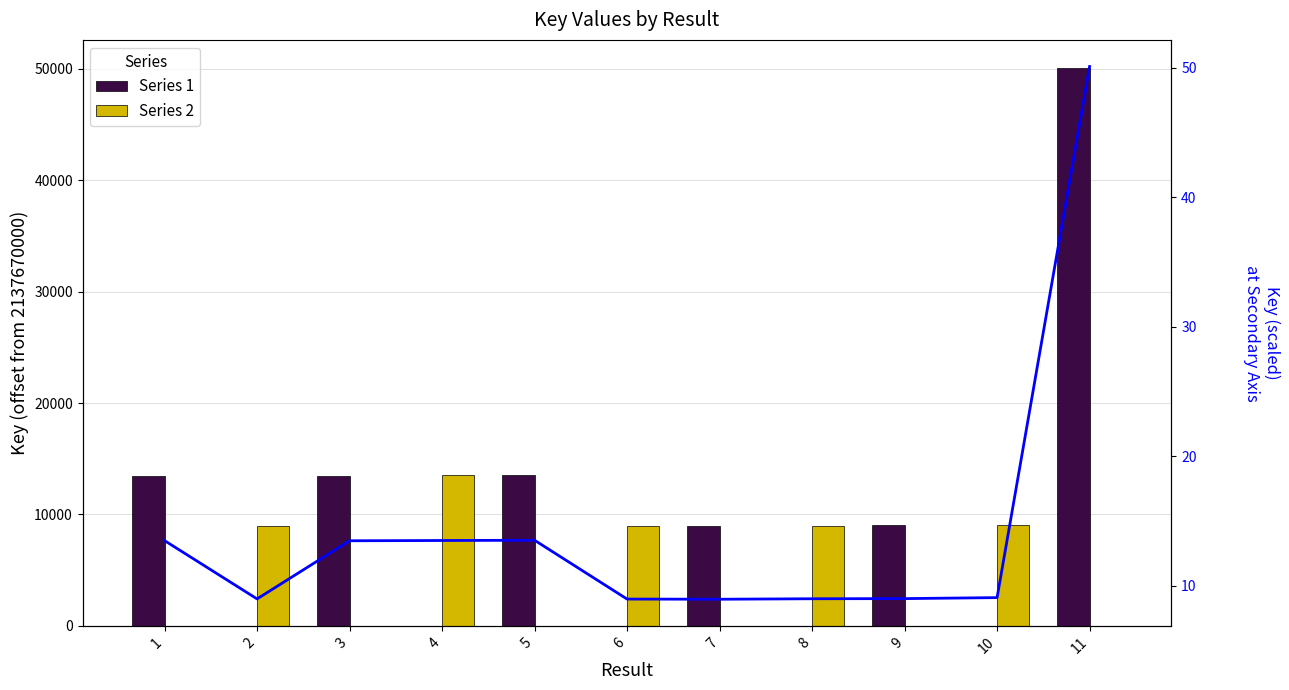

What is the sum of all Series 2 values?

49573.0